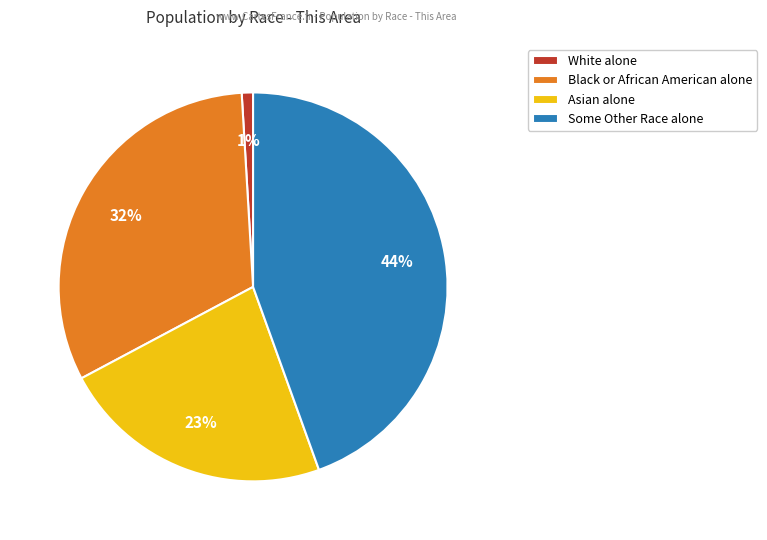

To the nearest percent, what is the difference between the White alone and Black or African American alone slice percentages?

31%